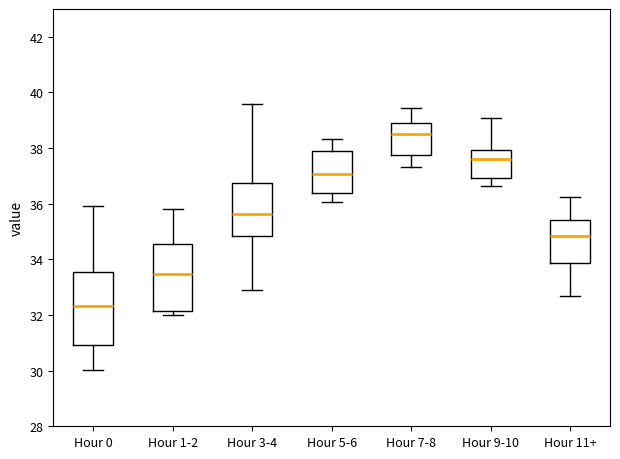

Where is the lower edge of the box for Hour 9-10 on the y-axis? The values are not printed on the chart, so give them approximately, as read against the axis.

37.0